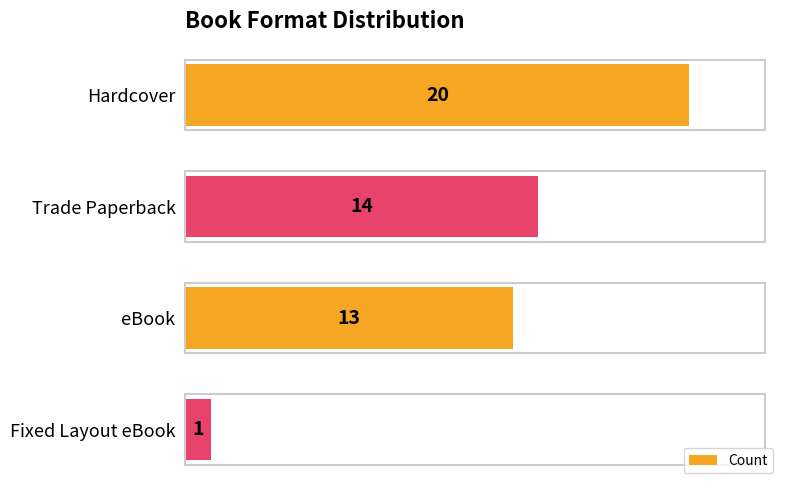

What is the difference between the values at Fixed Layout eBook and eBook?

12